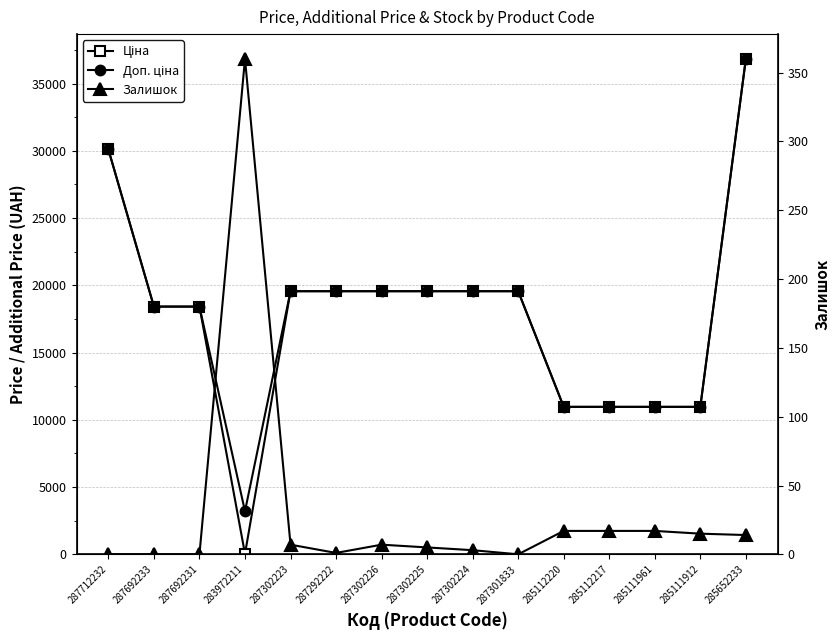

Reading left to right, what are all the values shown in this chart?

Ціна: 30102.8	18420.9	18420.9	32.0	19564.9	19564.9	19564.9	19564.9	19564.9	19564.9	10964.4	10964.4	10964.4	10964.4	36841.8
Доп. ціна: 30102.8	18420.9	18420.9	3205.0	19564.9	19564.9	19564.9	19564.9	19564.9	19564.9	10964.4	10964.4	10964.4	10964.4	36841.8
Залишок: 0.0	0.0	0.0	360.0	7.0	1.0	7.0	5.0	3.0	0.0	17.0	17.0	17.0	15.0	14.0